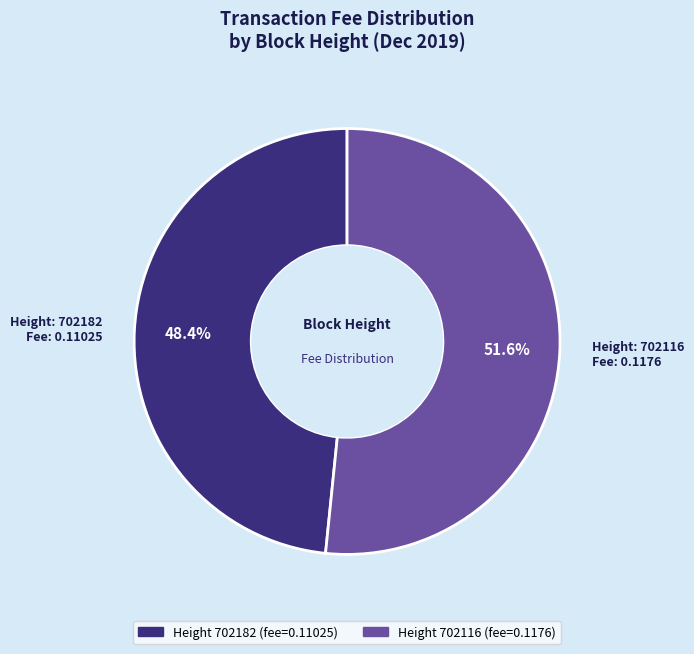

Is there any slice that represents more than half of the pie?

Yes